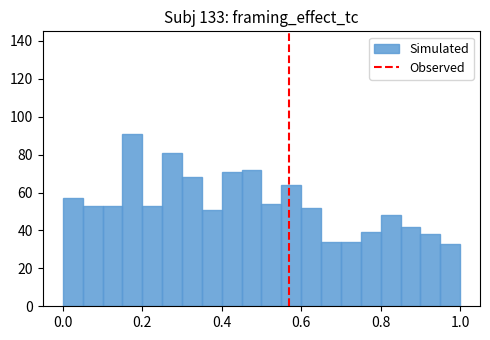

Read against the x-axis, roughly where is the centre of the tallest bar?

0.18